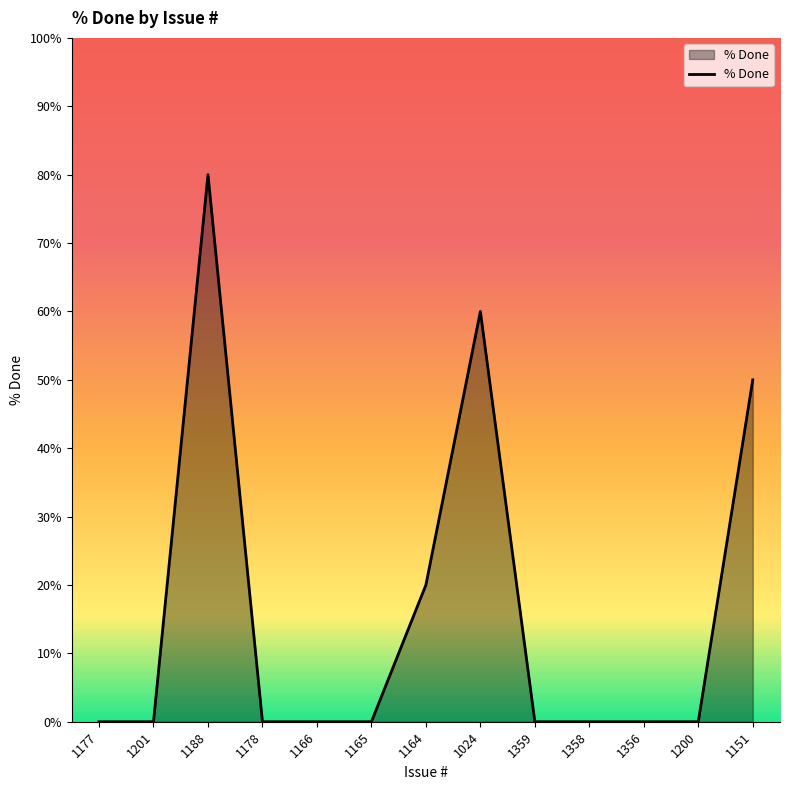

True or false: the data shows 50 at 1151.

True